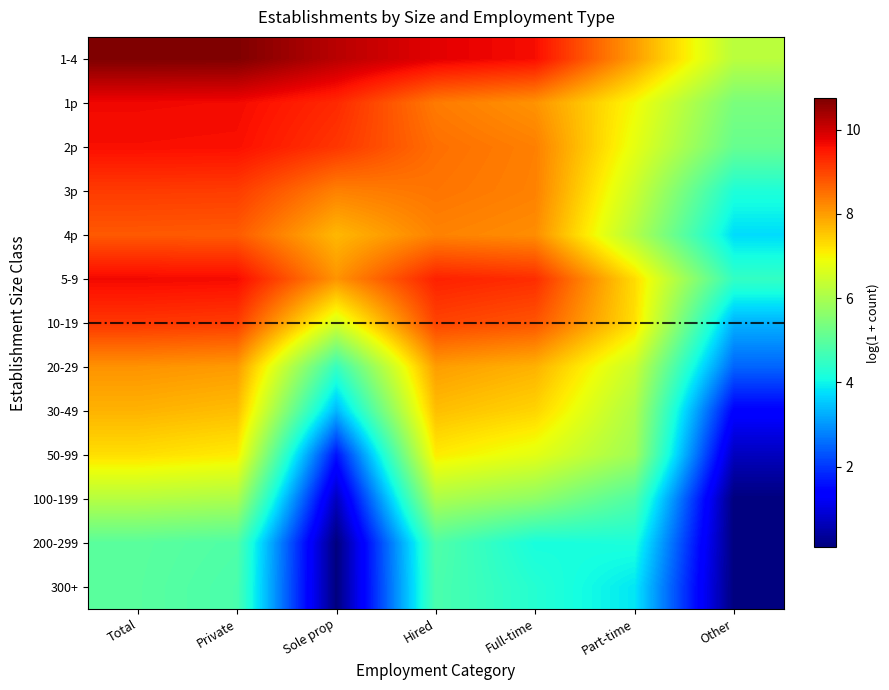

Rank the series at Full-time from highest to lowest value.

1-4, 5-9, 10-19, 2p, 3p, 4p, 1p, 20-29, 30-49, 50-99, 100-199, 300+, 200-299